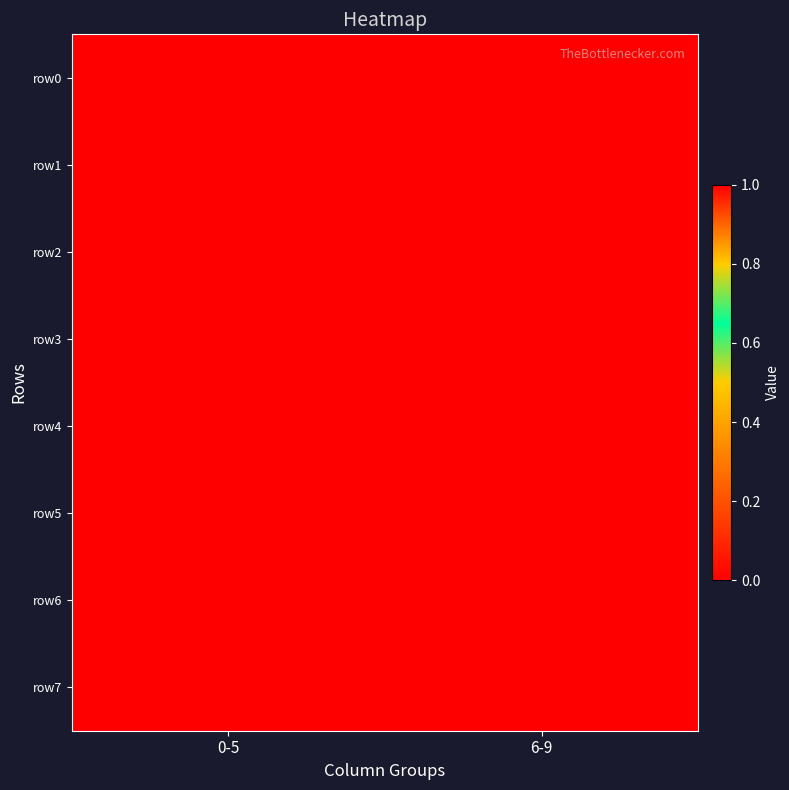

Reading left to right, list all the values displayed in this chart.

row0: 0-5=1	6-9=0
row1: 0-5=1	6-9=0
row2: 0-5=1	6-9=0
row3: 0-5=1	6-9=0
row4: 0-5=1	6-9=0
row5: 0-5=1	6-9=0
row6: 0-5=1	6-9=0
row7: 0-5=1	6-9=0